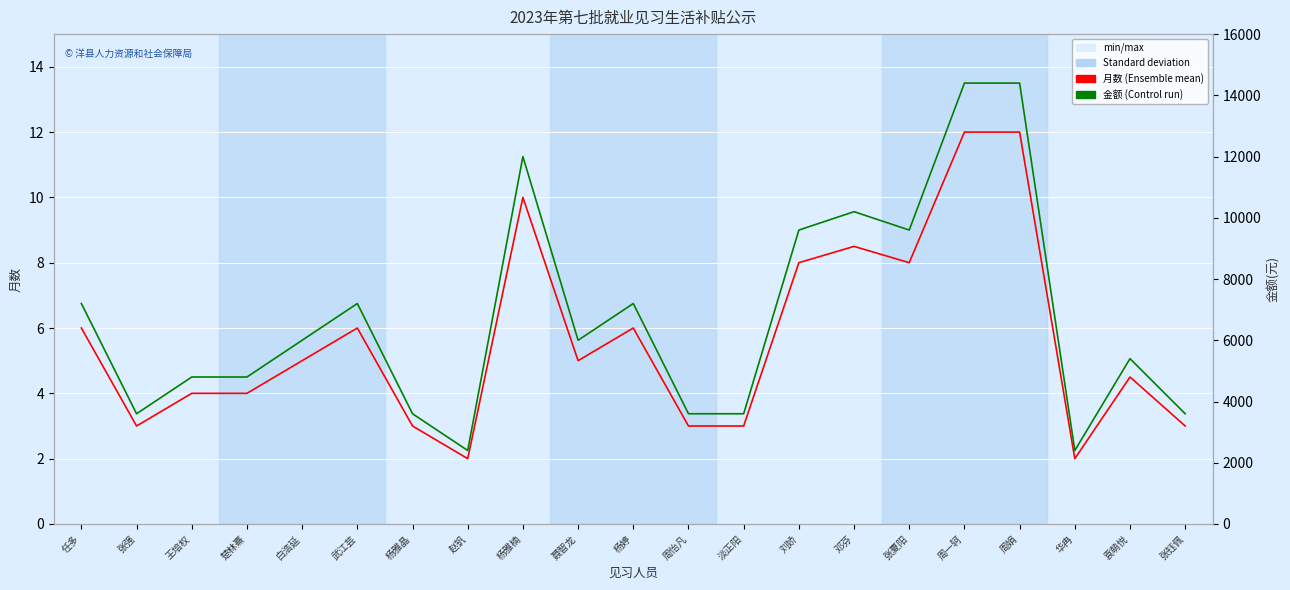

What is the difference between the maximum and minimum values in the 月数 series?

10.0